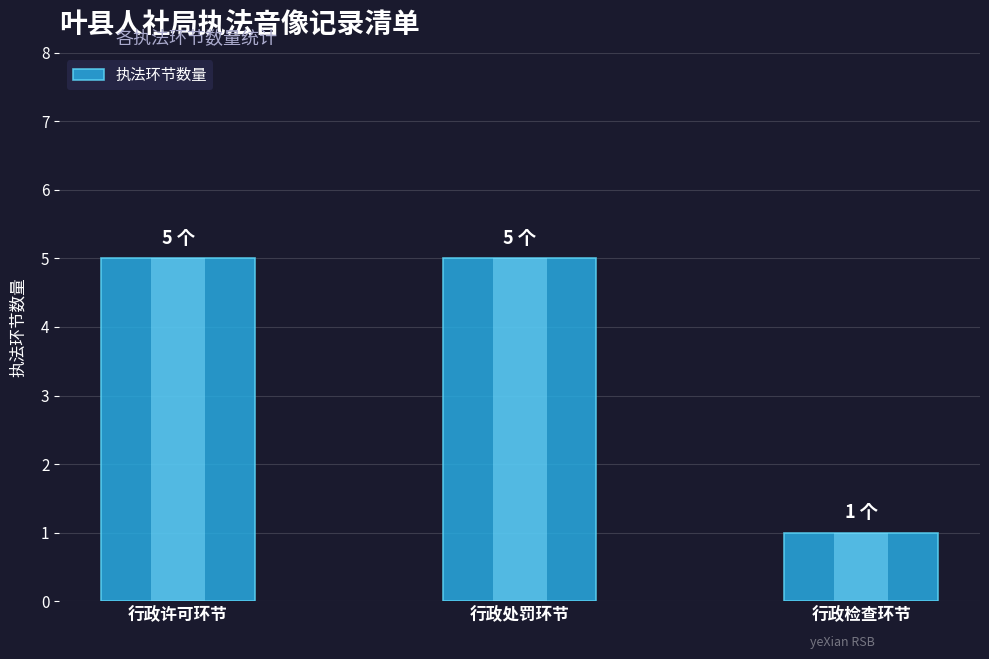

What is the label of the 1st bar from the left?

行政许可环节